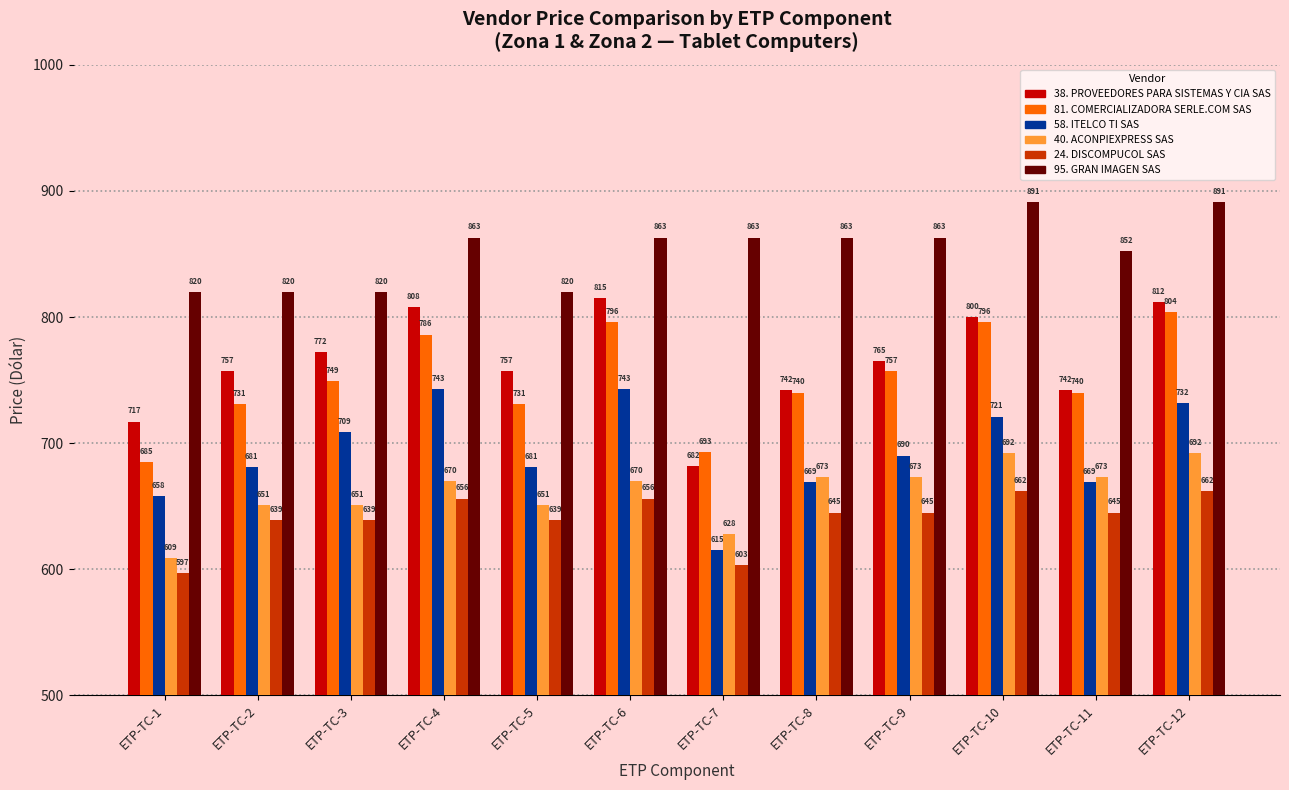

Is it true that 40. ACONPIEXPRESS SAS equals 292 at ETP-TC-8?

False